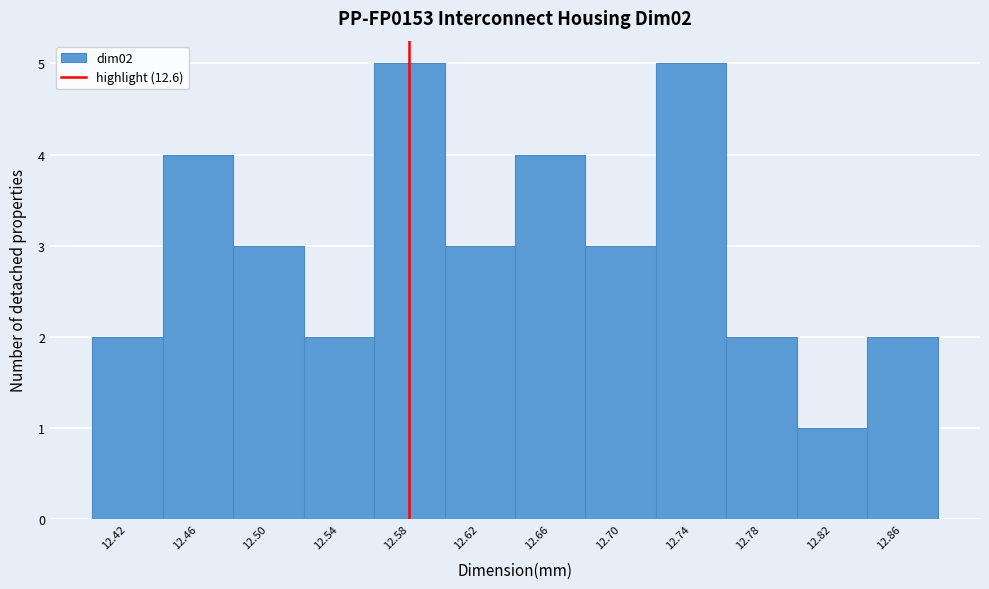

Reading right to left, what are all the values shown in this chart?

2	1	2	5	3	4	3	5	2	3	4	2